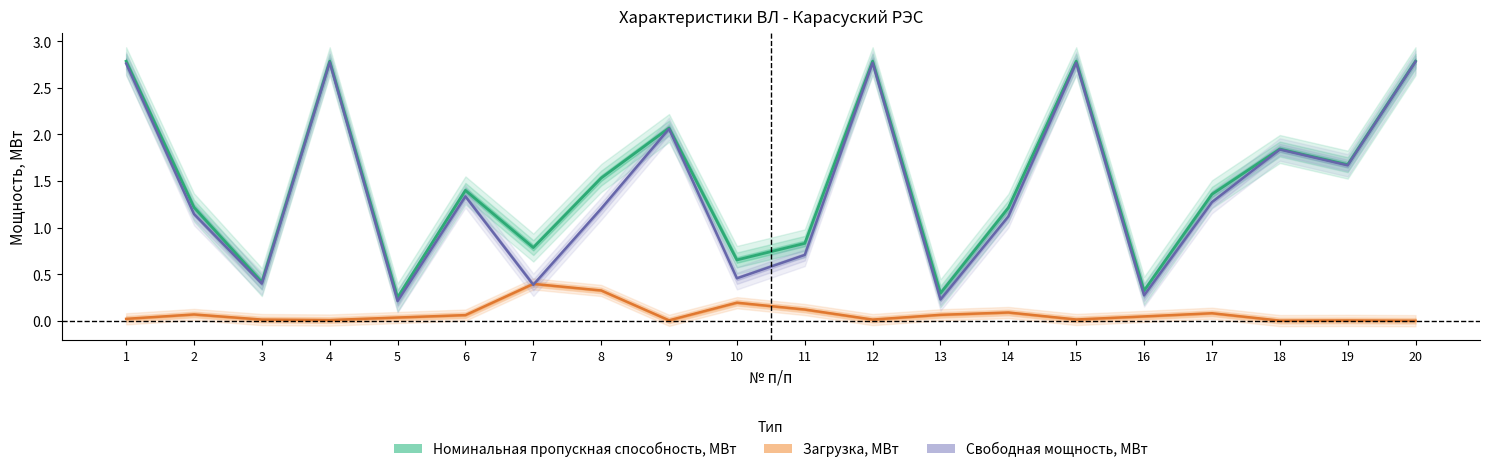

What is the difference between the highest and lowest values at 1?

2.8